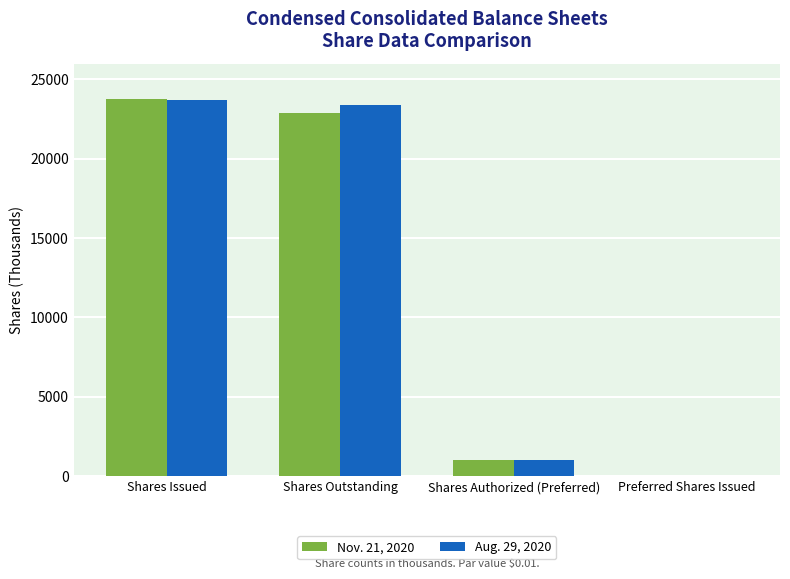

Where does the Nov. 21, 2020 series first go above 22855?

Shares Issued